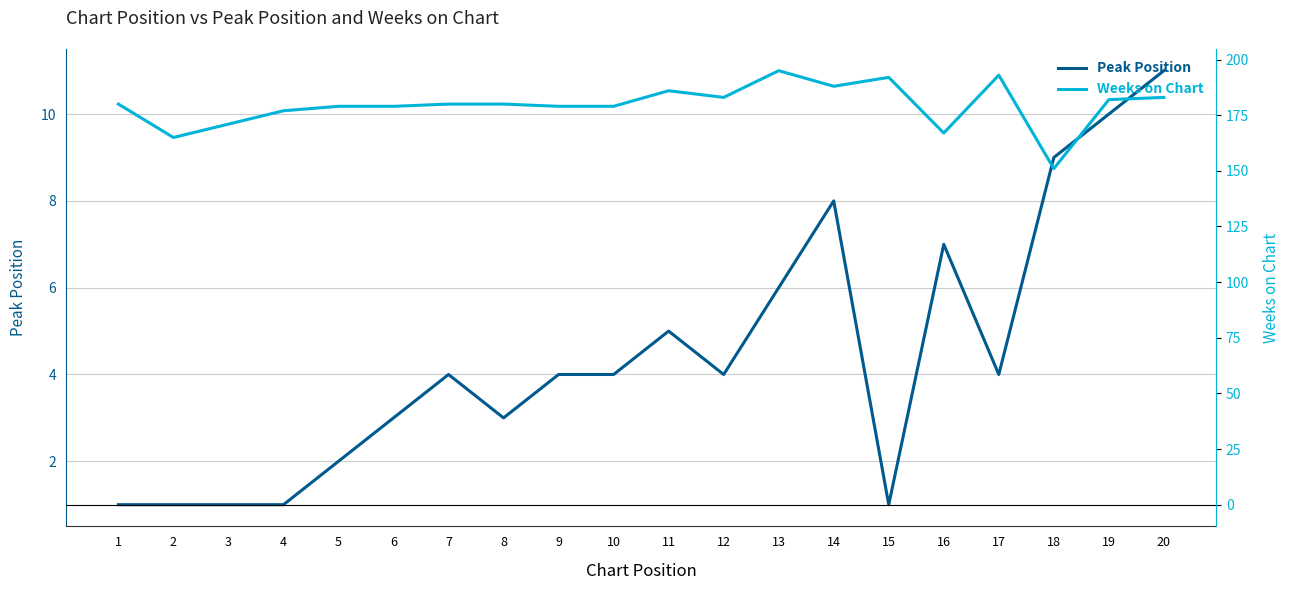

Reading right to left, extract all data points from this chart.

Peak Position: 11	10	9	4	7	1	8	6	4	5	4	4	3	4	3	2	1	1	1	1
Weeks on Chart: 183	182	151	193	167	192	188	195	183	186	179	179	180	180	179	179	177	171	165	180